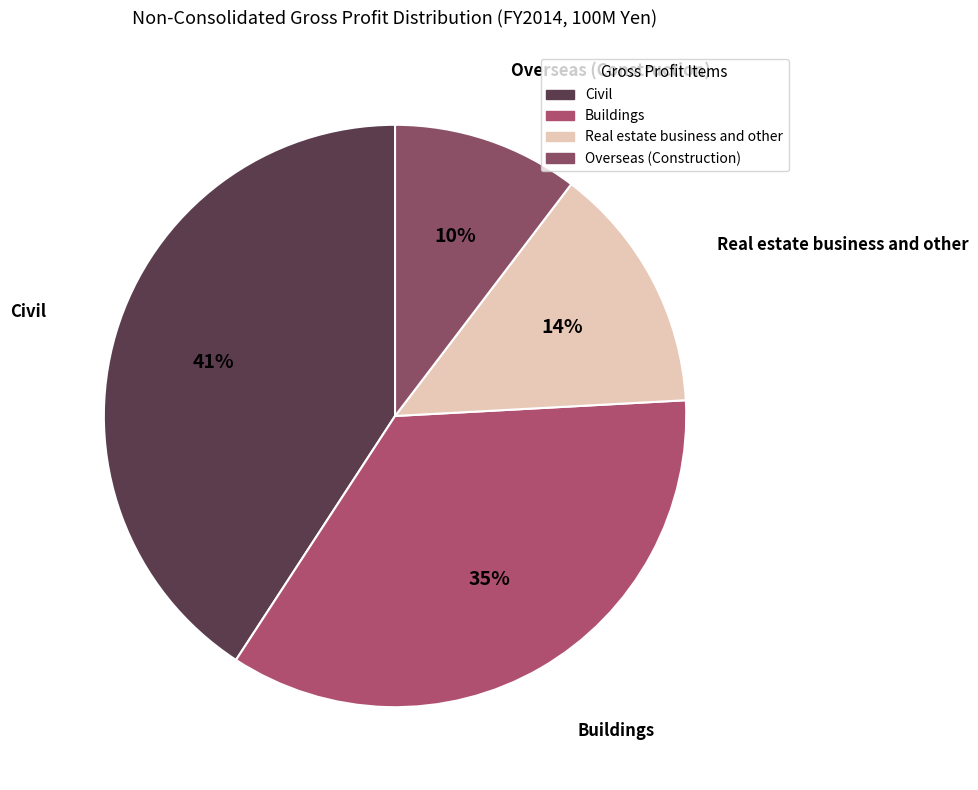

To the nearest percent, what portion does Overseas (Construction) represent?

10%